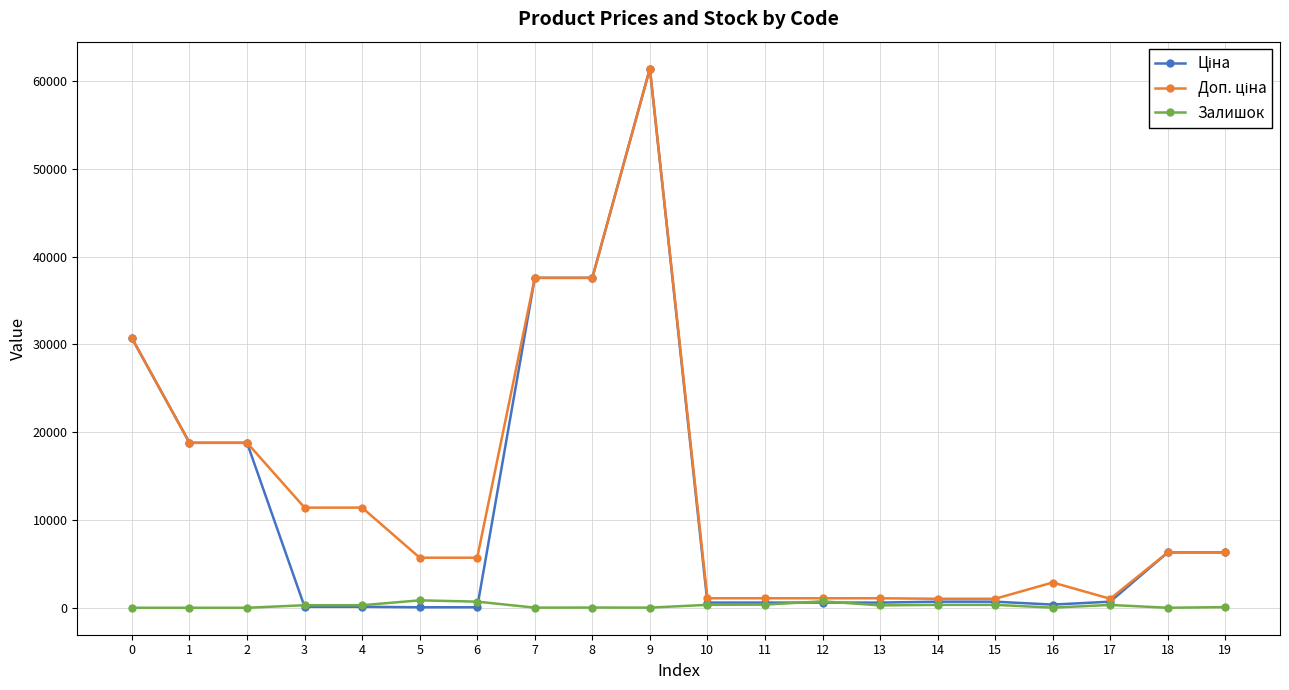

How many distinct data groups are displayed?

3